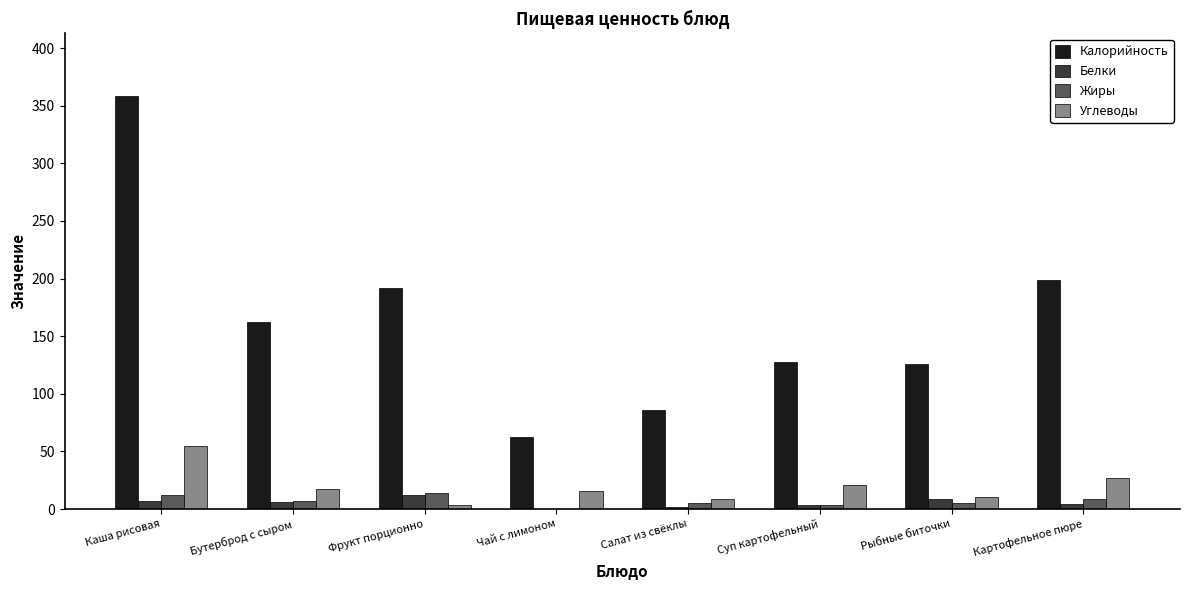

What is the average value of the Жиры series?

7.1